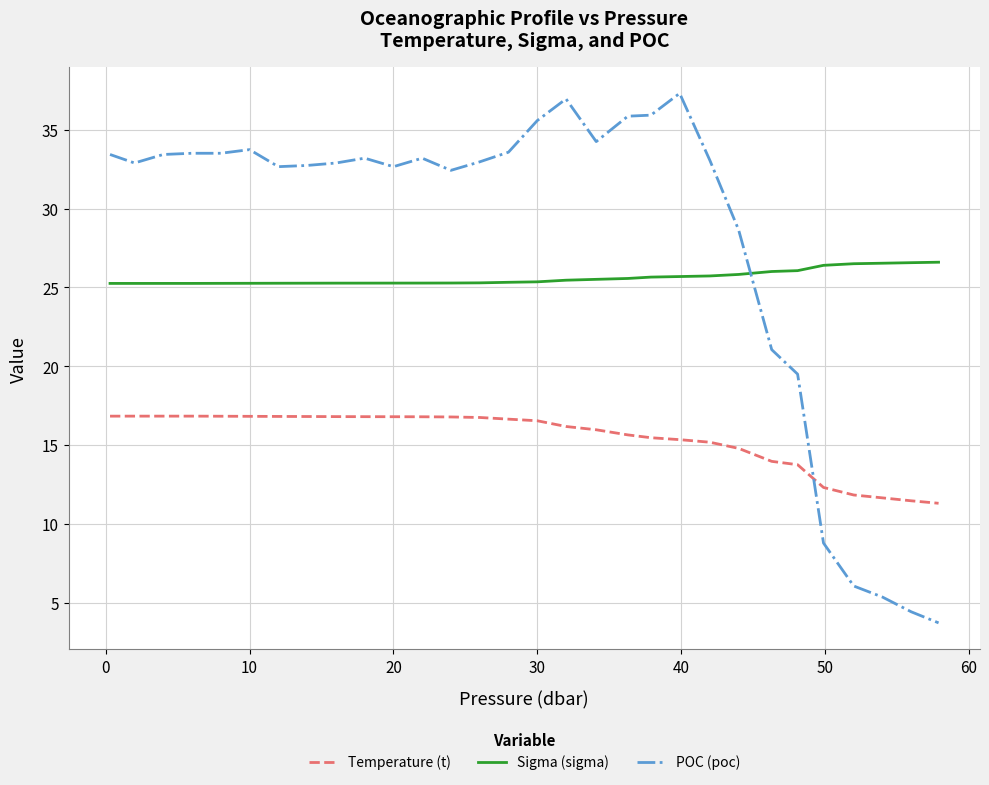

True or false: Sigma (sigma) and POC (poc) cross at least once.

True